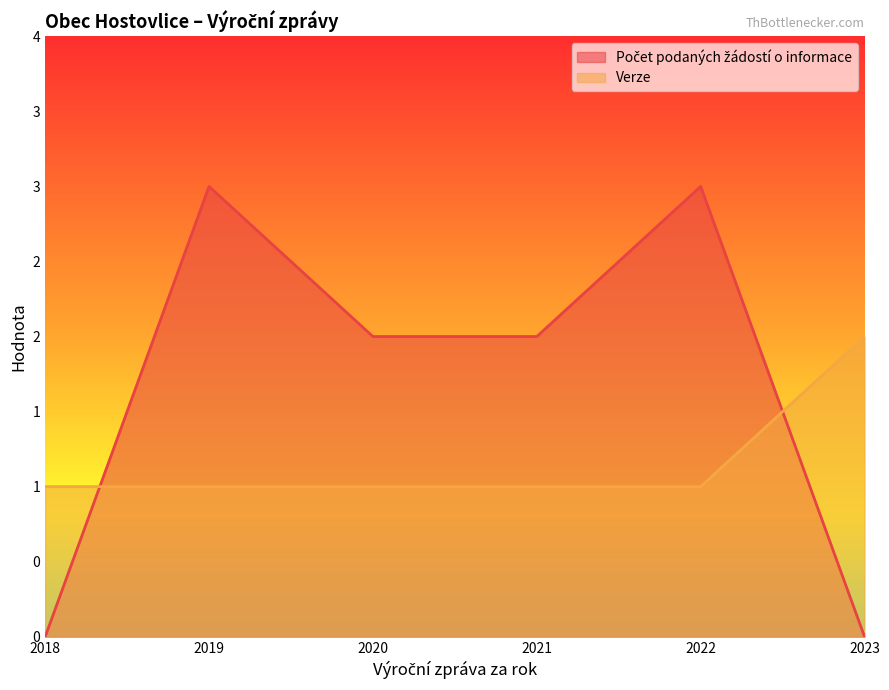

True or false: Počet podaných žádostí o informace and Verze cross at least once.

True